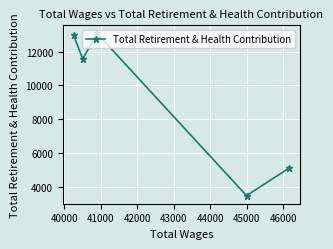

What is the average value?

9242